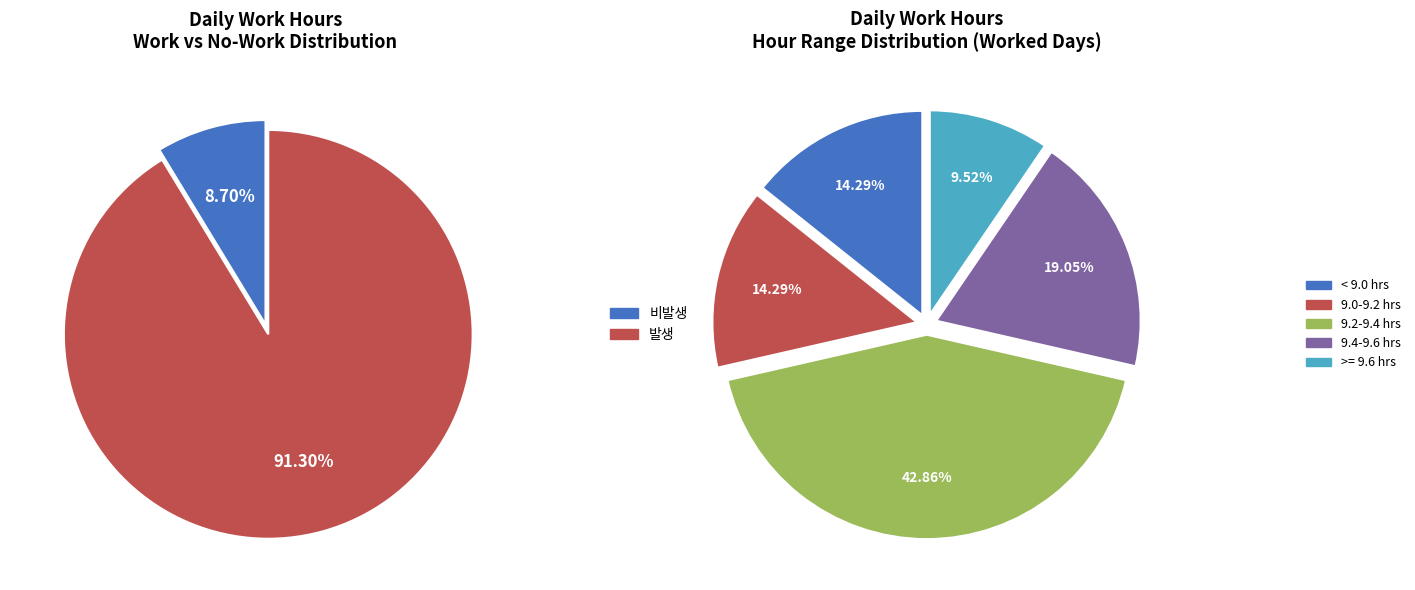

The 3-Thu slice represents 19% of the pie. True or false?

False